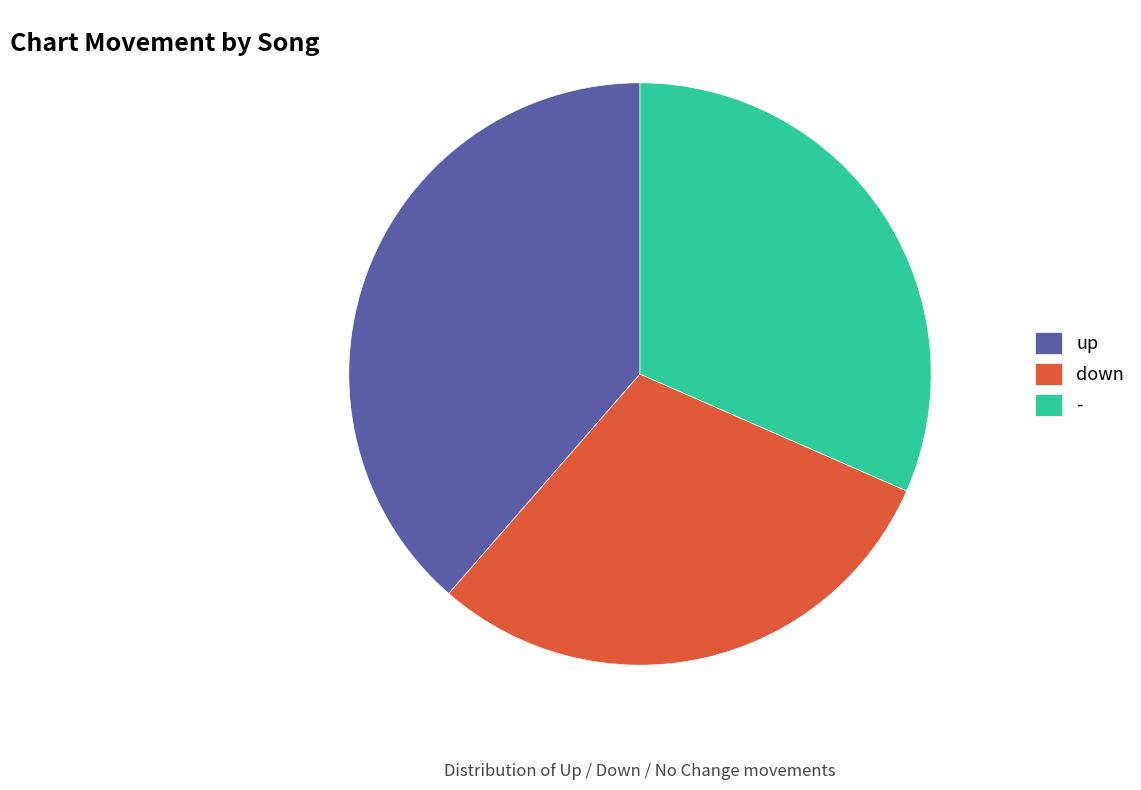

What is the largest slice in the pie chart?

up